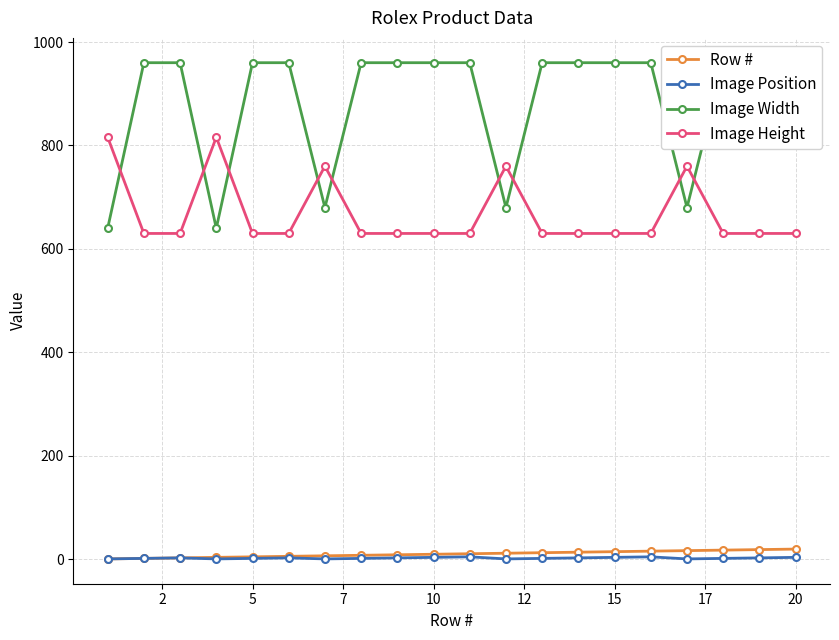

True or false: Image Position and Image Height intersect in this chart.

False